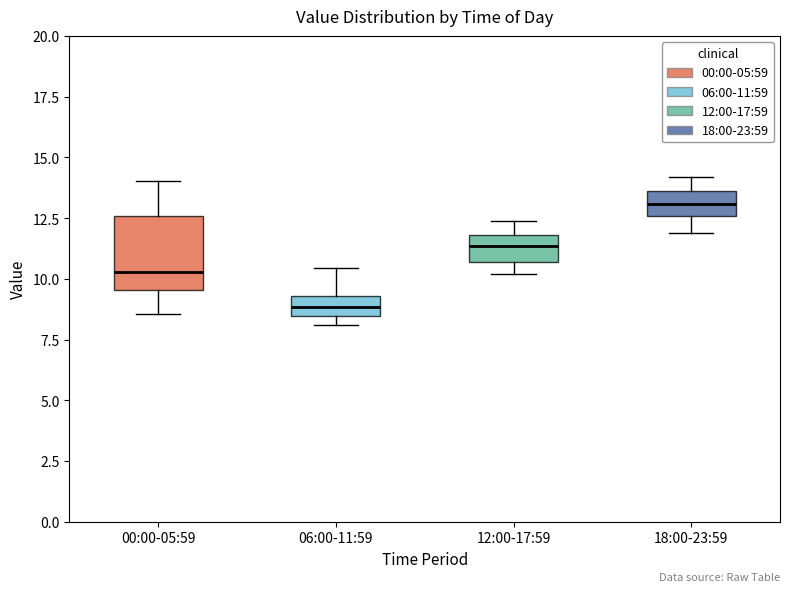

Reading left to right, read every box against the y-axis: the position of its median line, the range the box covers, and the ends of its whiskers. The values are not printed on the chart, so give them approximately, as read against the axis.

00:00-05:59: median 10.5, box 9.5 to 12.5, whiskers 8.5 to 14.0
06:00-11:59: median 9.0, box 8.5 to 9.5, whiskers 8.0 to 10.5
12:00-17:59: median 11.5, box 10.5 to 12.0, whiskers 10.0 to 12.5
18:00-23:59: median 13.0, box 12.5 to 13.5, whiskers 12.0 to 14.0